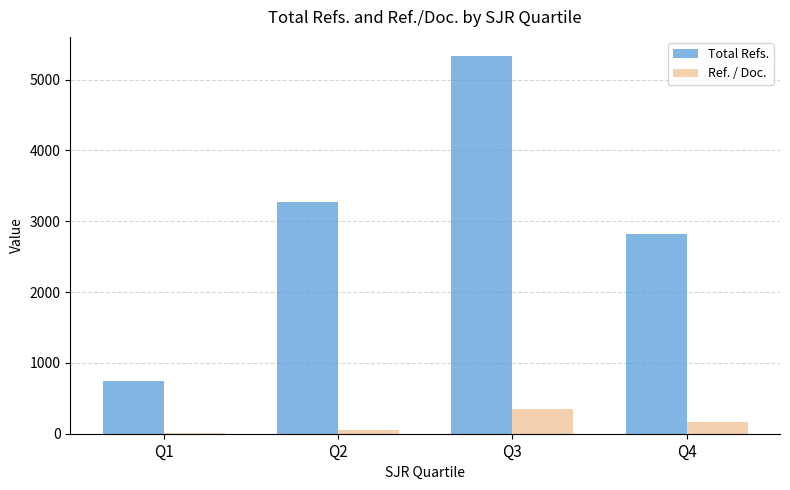

What is the sum of all Ref. / Doc. values?

580